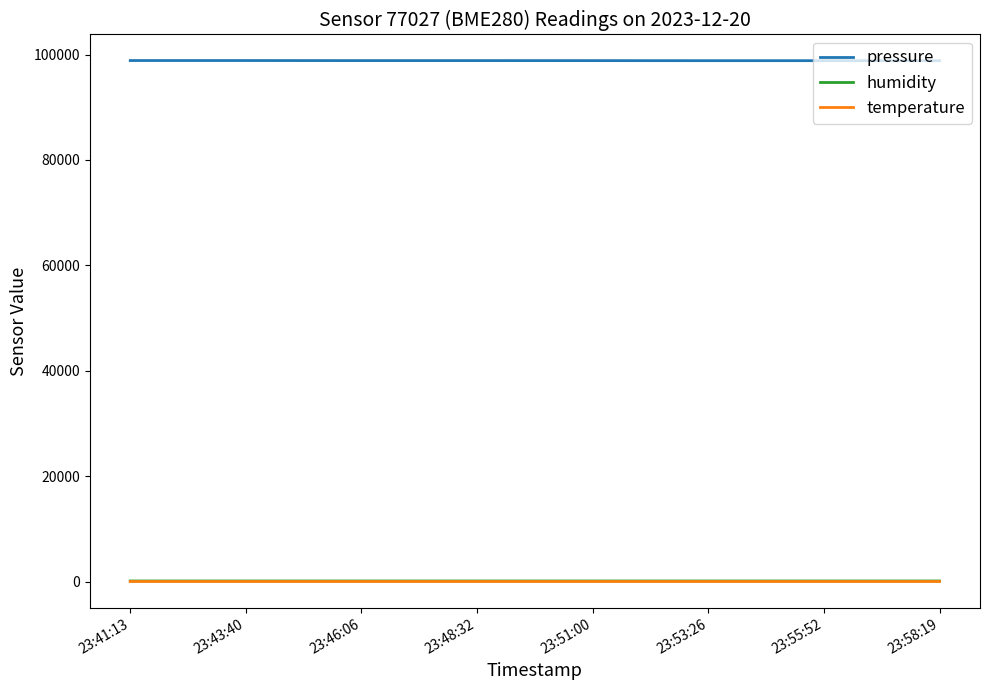

Is this an area chart (filled region under the line)?

No